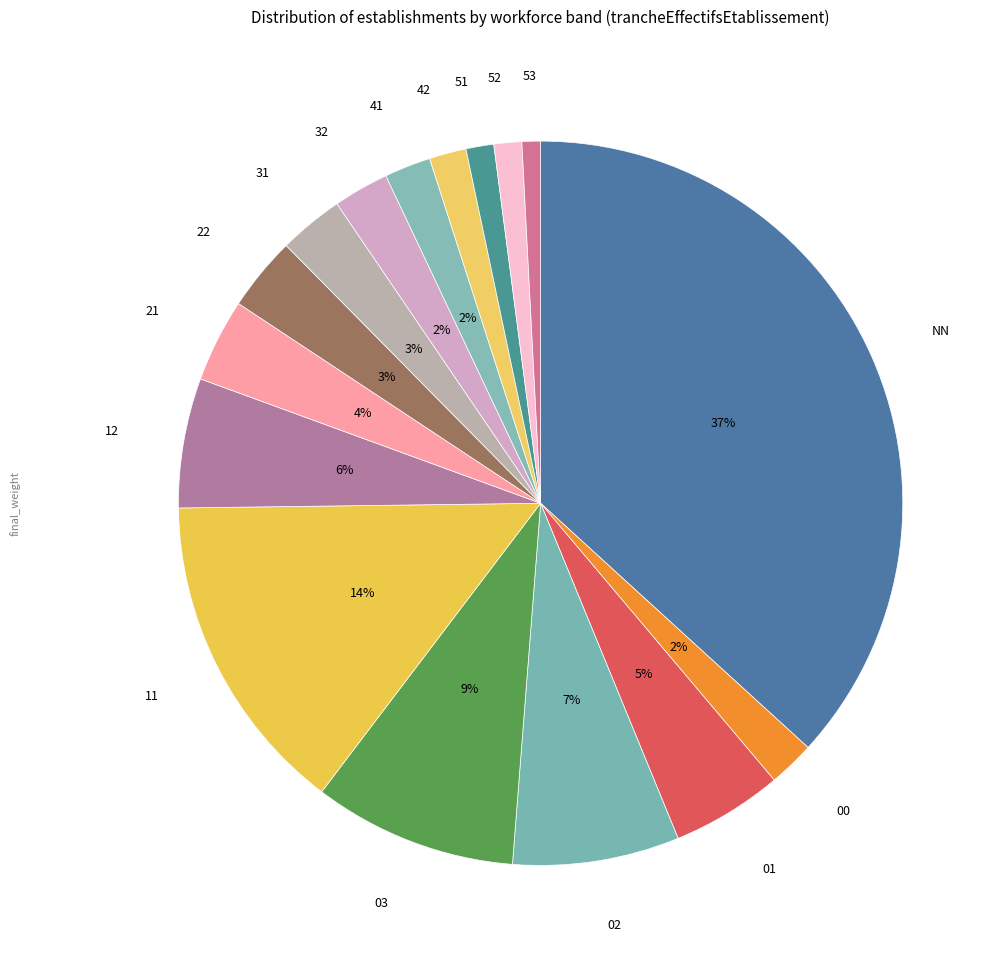

Is there any slice that represents more than half of the pie?

No